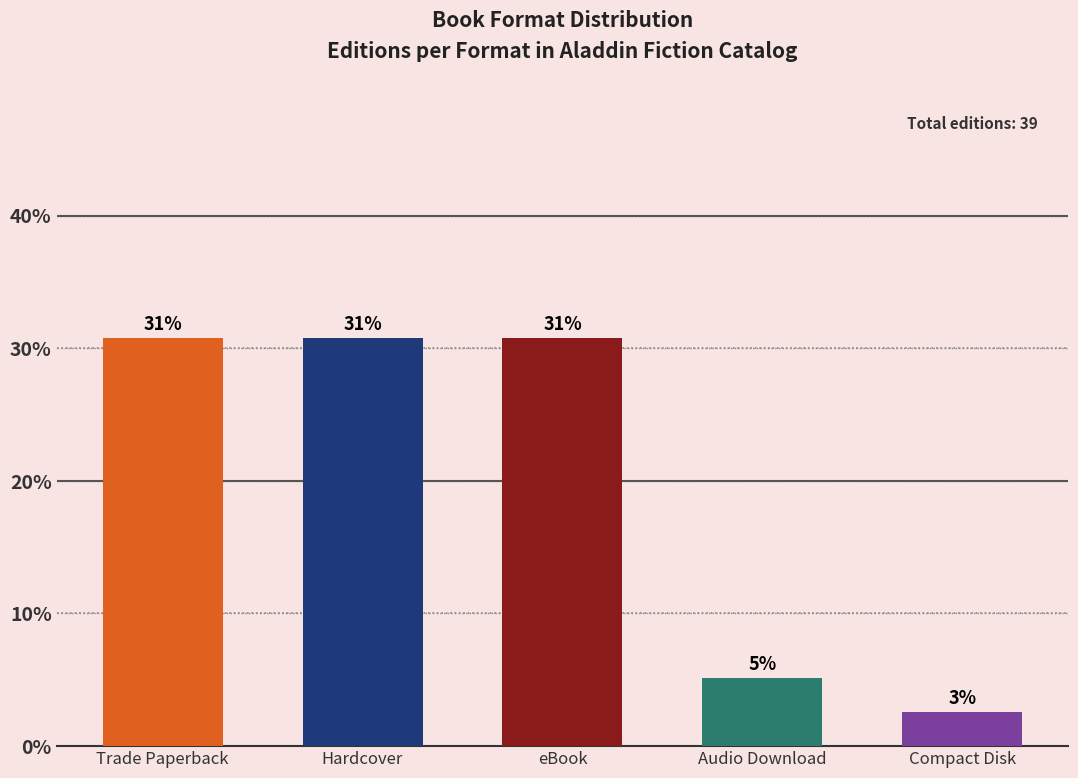

How many bars are there in total?

5